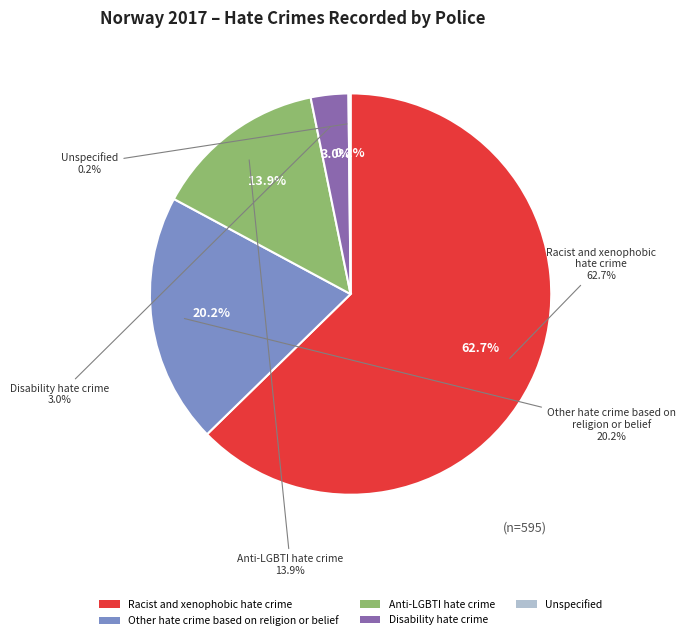

What is the ratio of the value at Other hate crime based on religion or belief to the value at Disability hate crime?

6.7